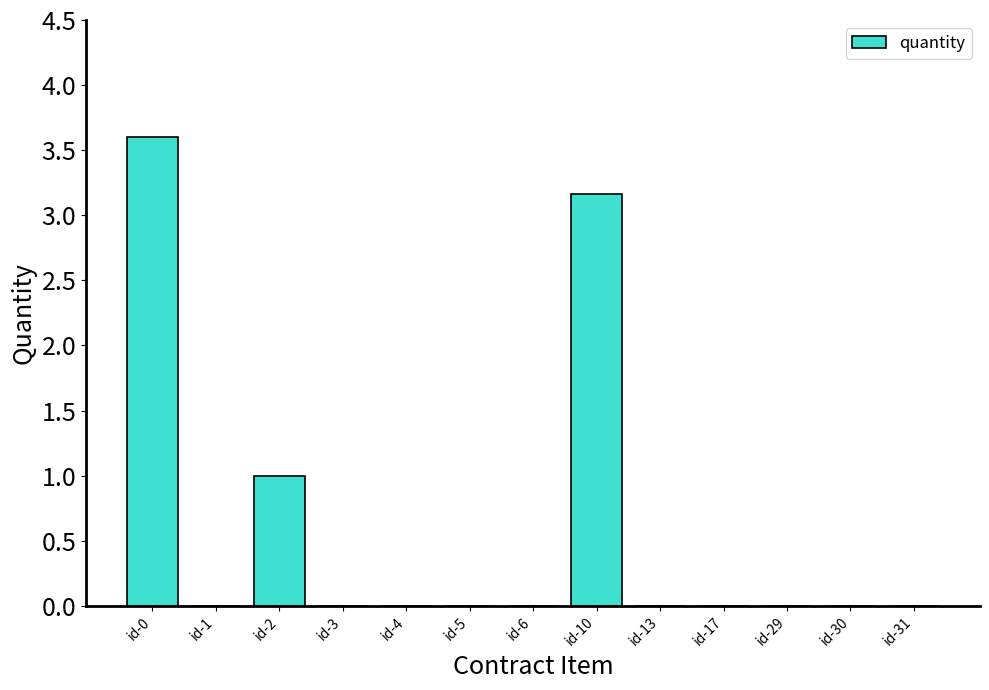

True or false: the data shows 0.0 at id-17.

True